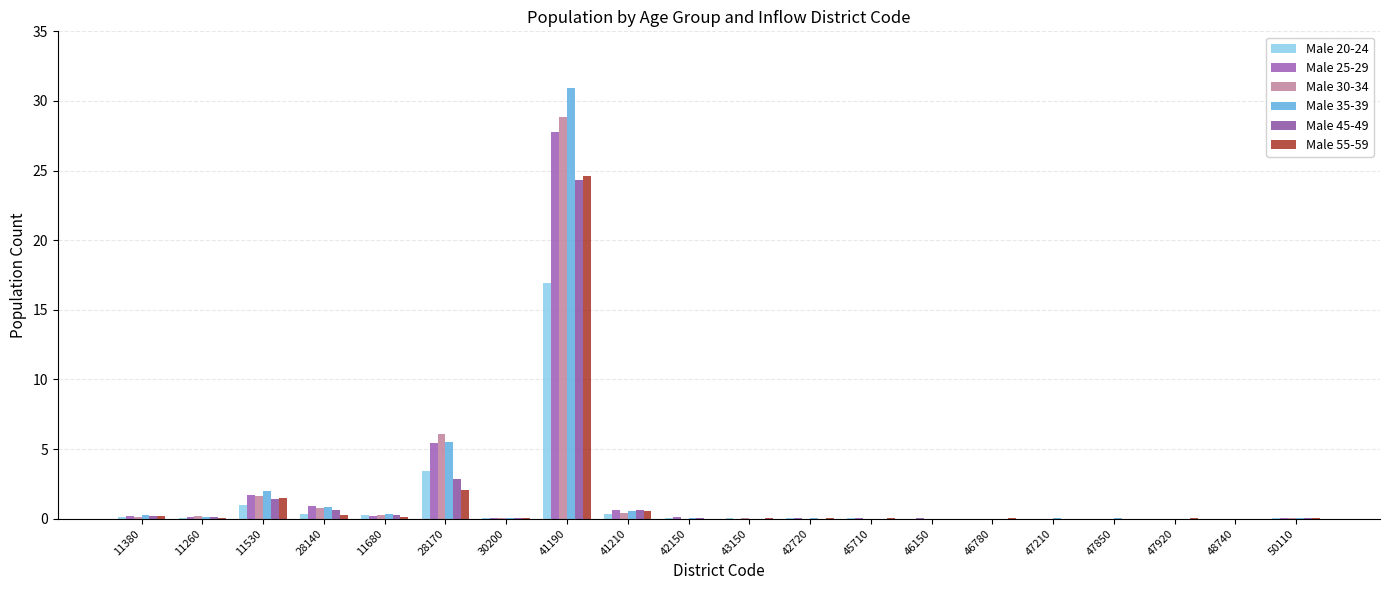

Which category has the highest value across all series?

41190